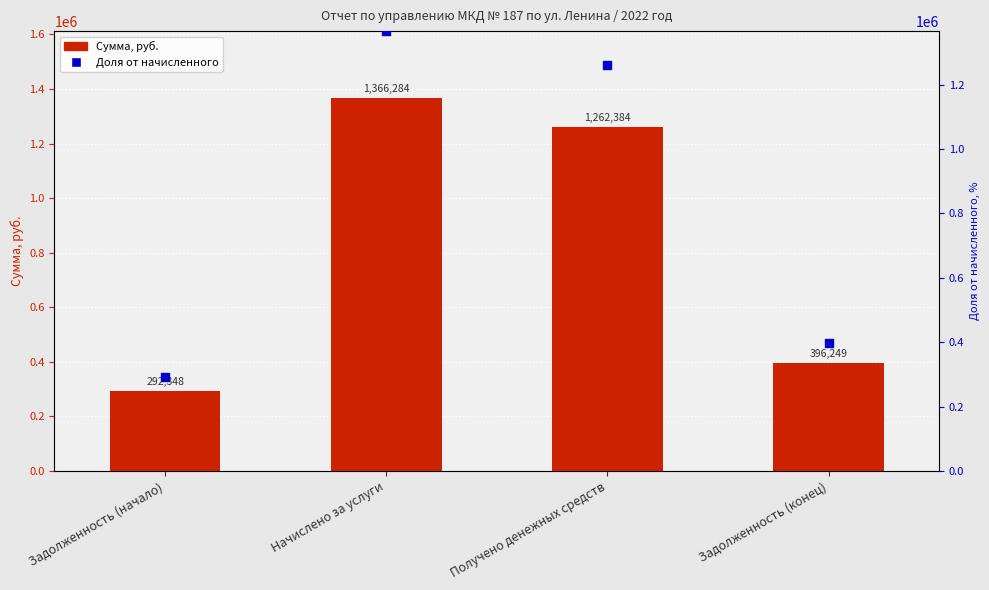

What are all the series names shown in the legend?

Сумма, руб., Доля от начисленного